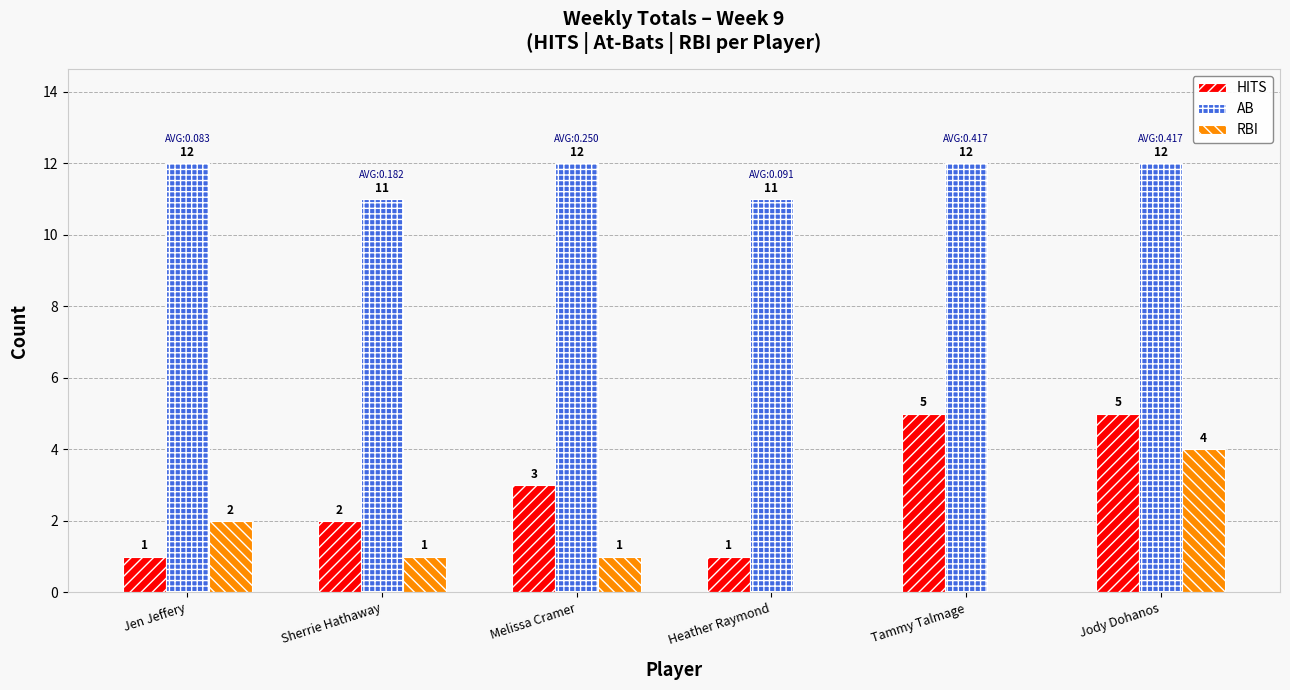

What is the greatest value displayed?

12